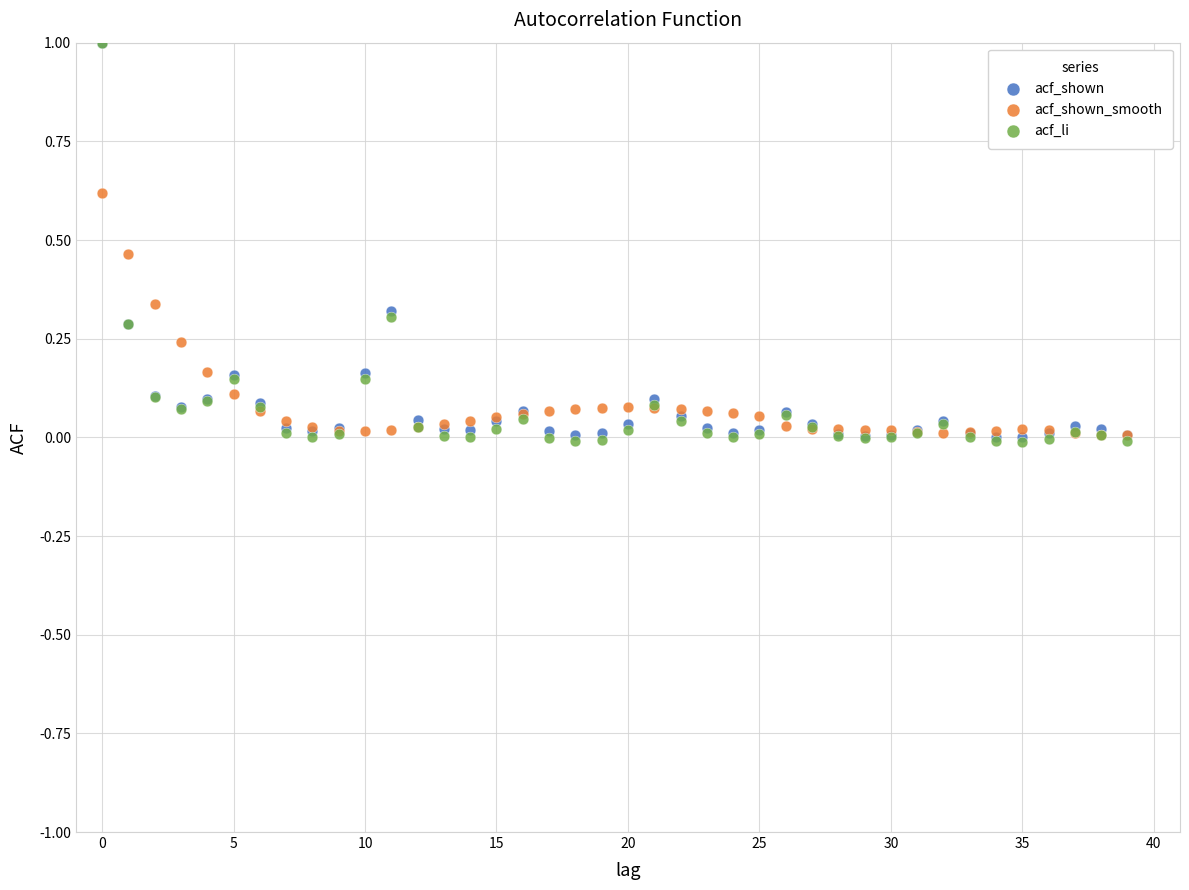

What are all the series names shown in the legend?

acf_shown, acf_shown_smooth, acf_li